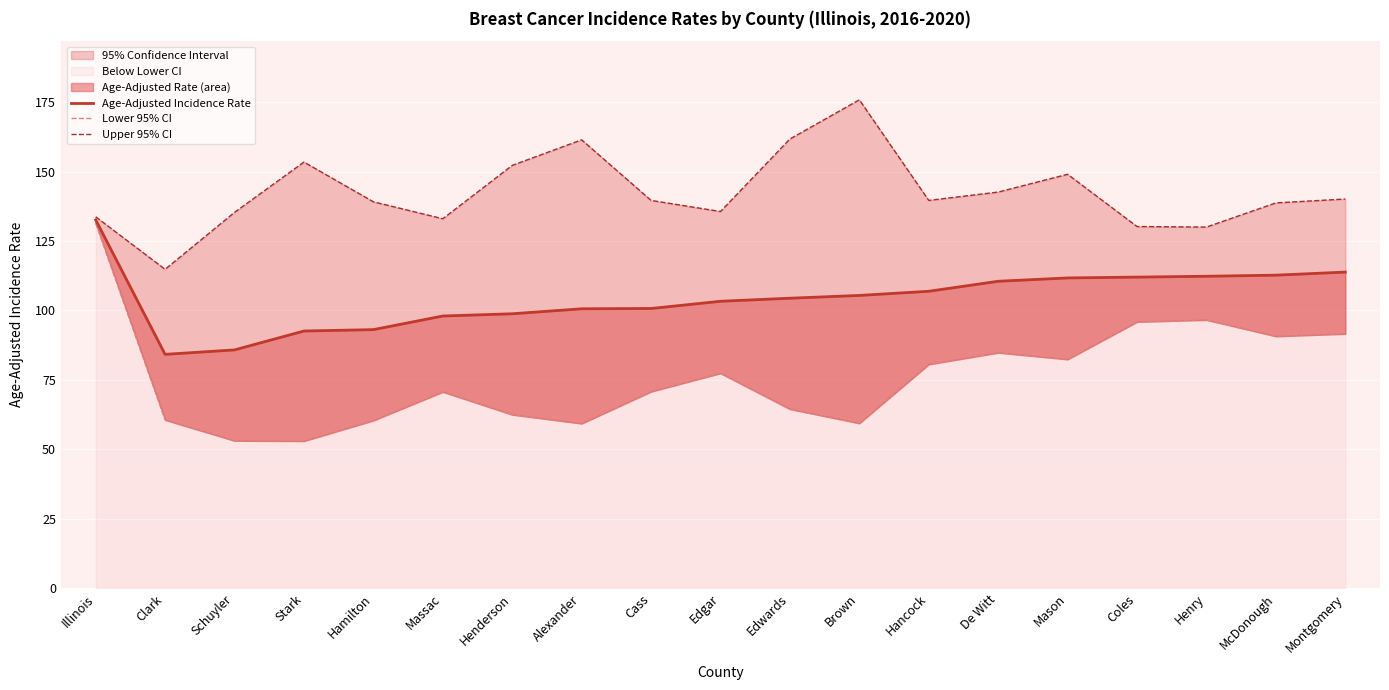

Between De Witt and Clark, which is larger?

De Witt